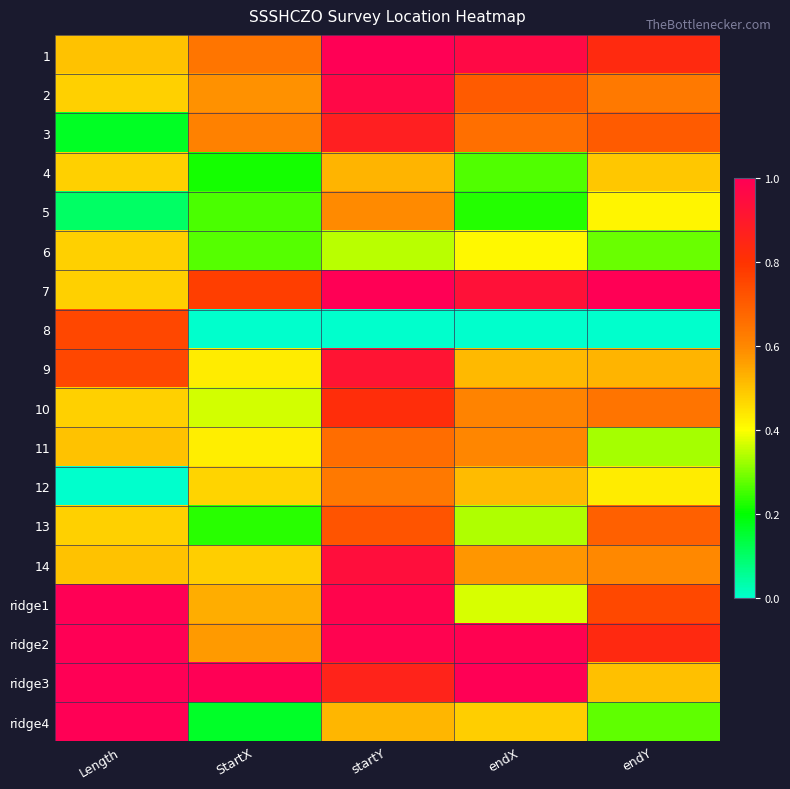

Reading left to right, what are all the values shown in this chart?

1: Length=0.5	StartX=0.6	startY=1.0	endX=1.0	endY=0.8
2: Length=0.5	StartX=0.6	startY=1.0	endX=0.7	endY=0.6
3: Length=0.2	StartX=0.6	startY=0.9	endX=0.7	endY=0.7
4: Length=0.5	StartX=0.2	startY=0.5	endX=0.3	endY=0.5
5: Length=0.1	StartX=0.3	startY=0.6	endX=0.2	endY=0.4
6: Length=0.5	StartX=0.3	startY=0.3	endX=0.4	endY=0.3
7: Length=0.5	StartX=0.8	startY=1.0	endX=0.9	endY=1.0
8: Length=0.8	StartX=0.0	startY=0.0	endX=0.0	endY=0.0
9: Length=0.8	StartX=0.4	startY=0.9	endX=0.5	endY=0.5
10: Length=0.5	StartX=0.4	startY=0.8	endX=0.6	endY=0.6
11: Length=0.5	StartX=0.4	startY=0.7	endX=0.6	endY=0.3
12: Length=0.0	StartX=0.5	startY=0.6	endX=0.5	endY=0.4
13: Length=0.5	StartX=0.2	startY=0.7	endX=0.3	endY=0.7
14: Length=0.5	StartX=0.5	startY=0.9	endX=0.6	endY=0.6
ridge1: Length=1.0	StartX=0.5	startY=1.0	endX=0.4	endY=0.7
ridge2: Length=1.0	StartX=0.6	startY=1.0	endX=1.0	endY=0.8
ridge3: Length=1.0	StartX=1.0	startY=0.9	endX=1.0	endY=0.5
ridge4: Length=1.0	StartX=0.2	startY=0.5	endX=0.5	endY=0.3